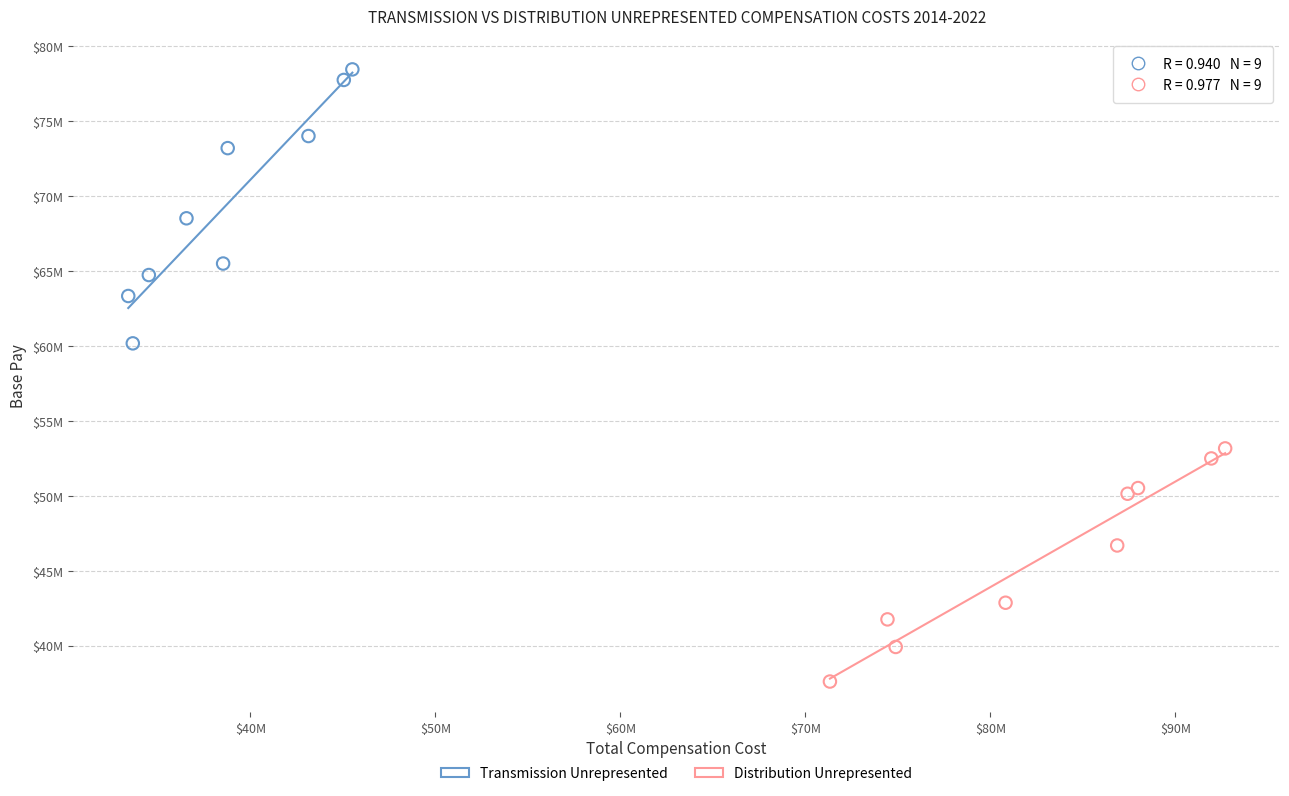

Which series contains the lowest Y value?

Distribution Unrepresented